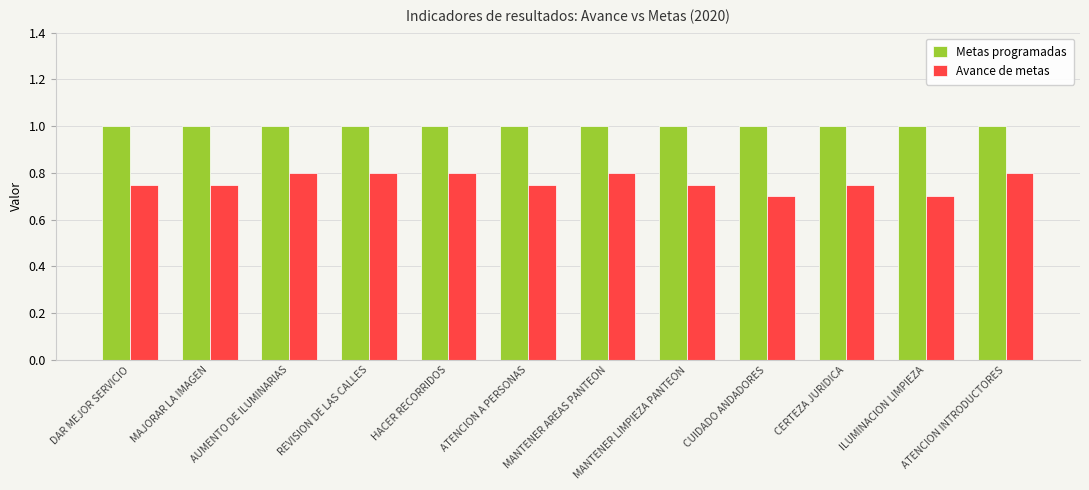

What is the total value across all series at MANTENER LIMPIEZA PANTEON?

1.8